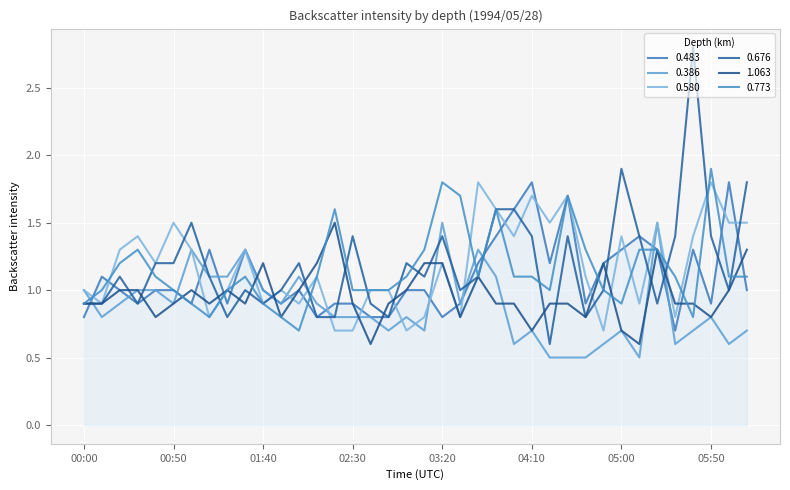

Which series has the widest spread of values?

0.676